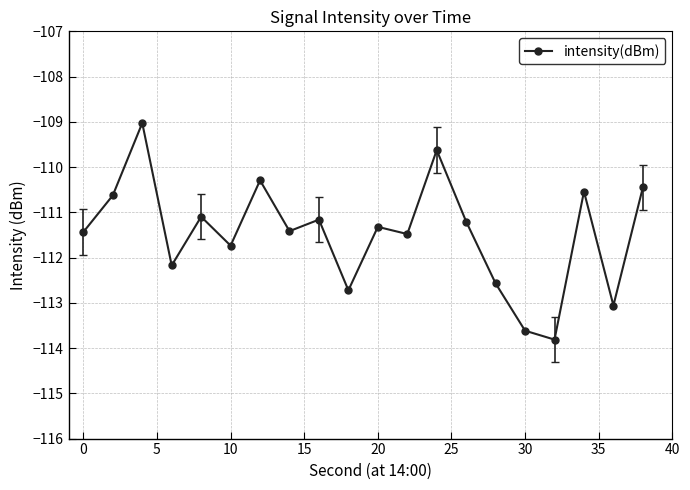

What is the smallest value displayed?

-113.8